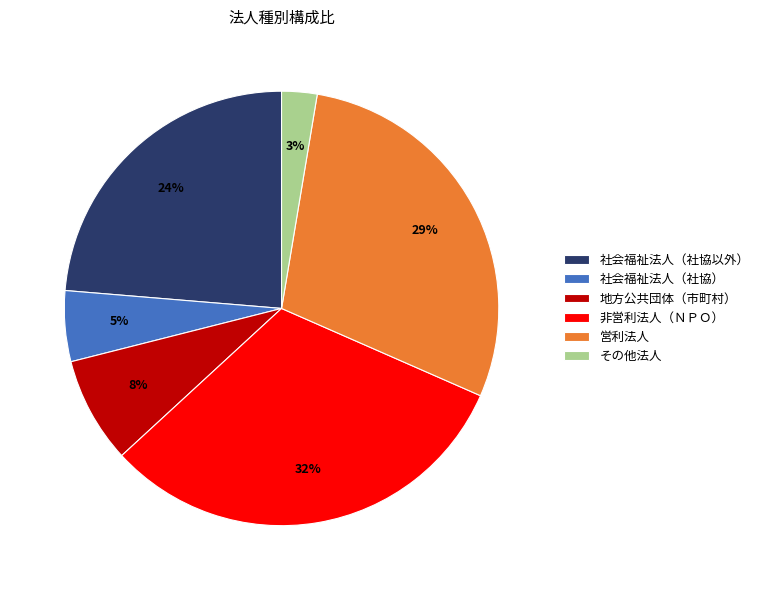

Approximately how many times larger is the value at 非営利法人（ＮＰＯ） compared to 地方公共団体（市町村）?

4.0